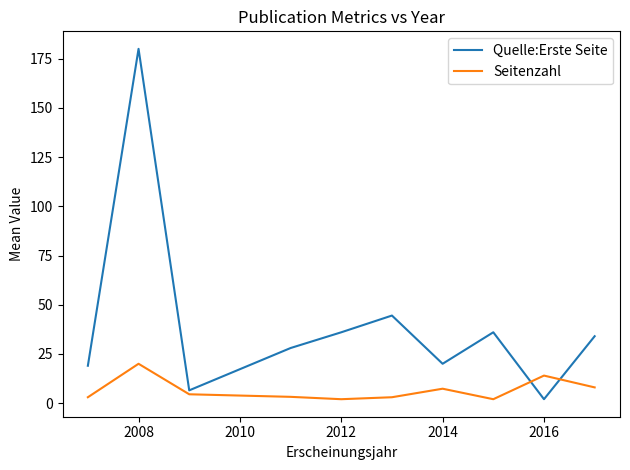

Which series has the largest total across all categories?

Quelle:Erste Seite